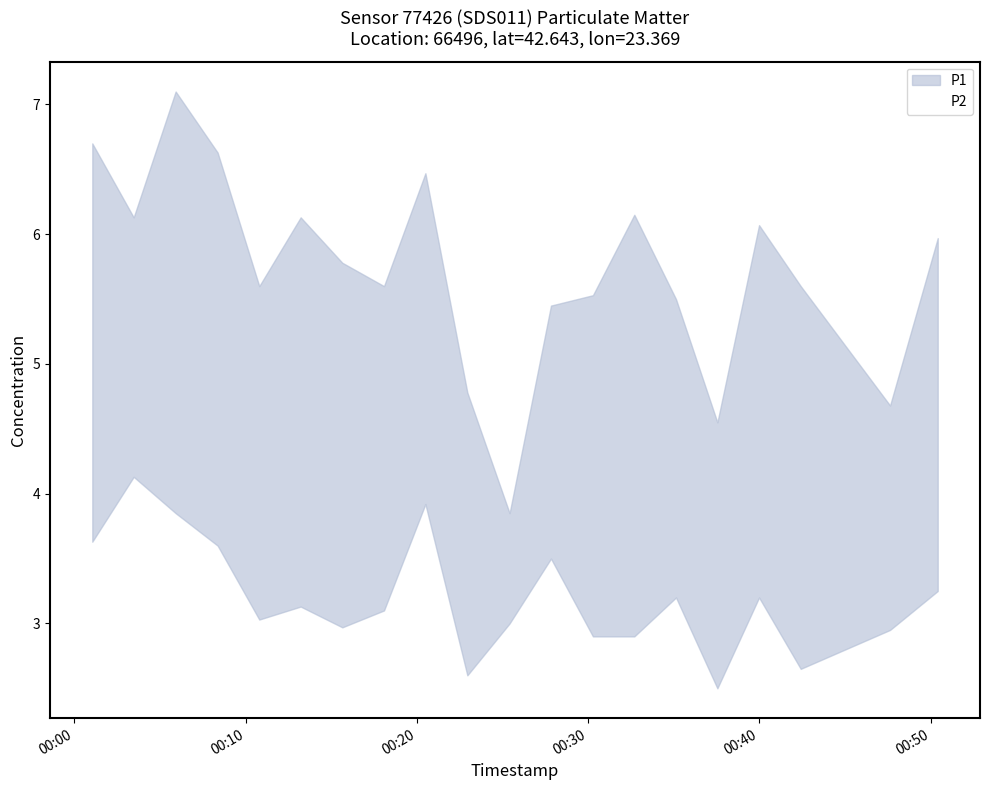

What is the difference between the maximum and second lowest values in the P2 series?

1.5